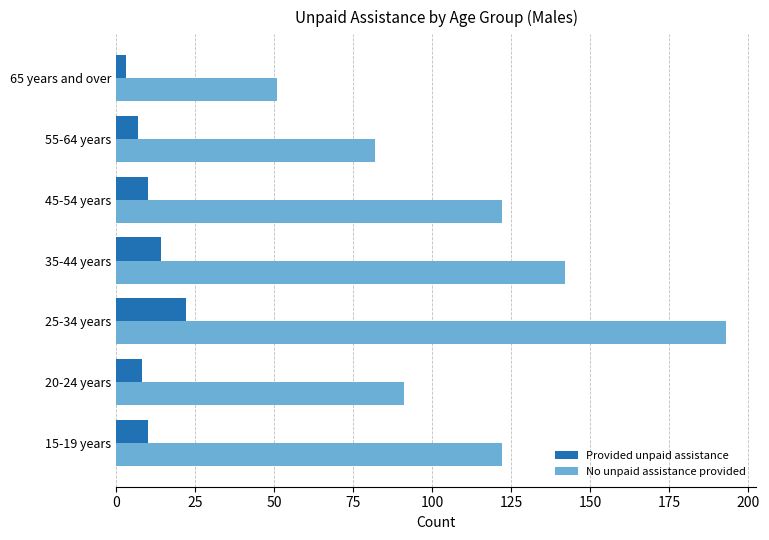

Which category has the lowest value across all series?

65 years and over